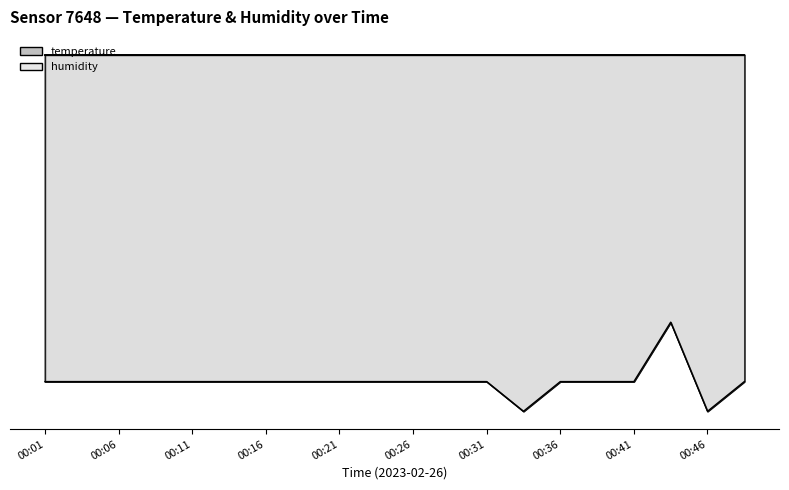

Is it true that the value at 00:11 is -0.0?

False